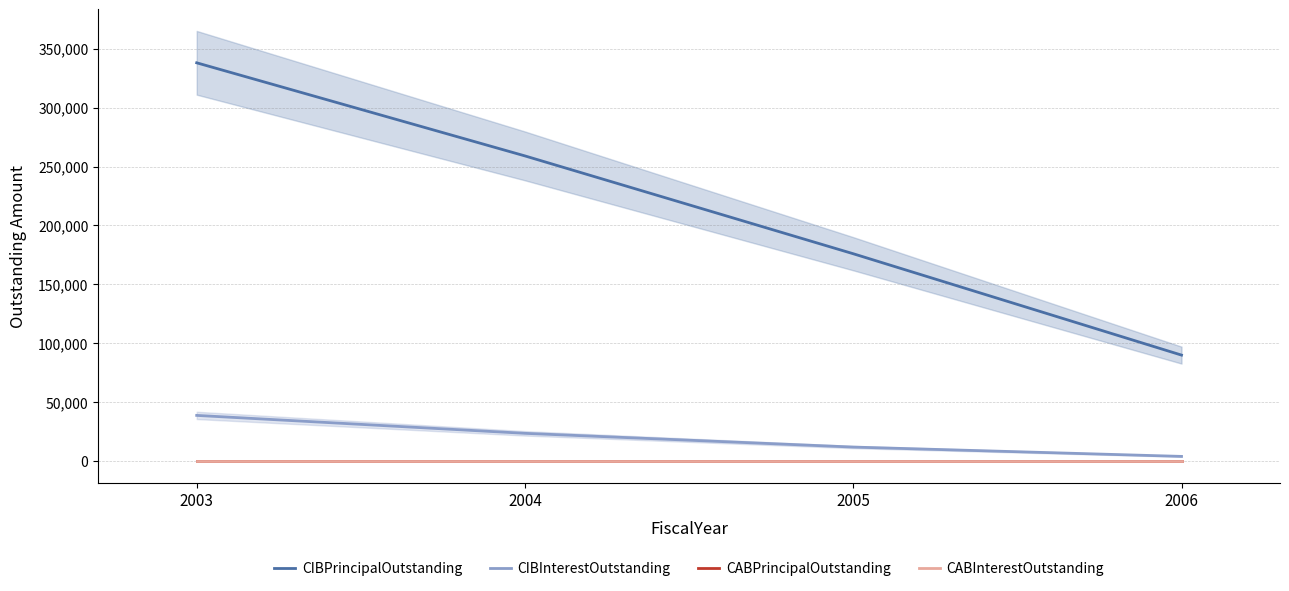

What is the difference between the highest and lowest values at 2005?

176000